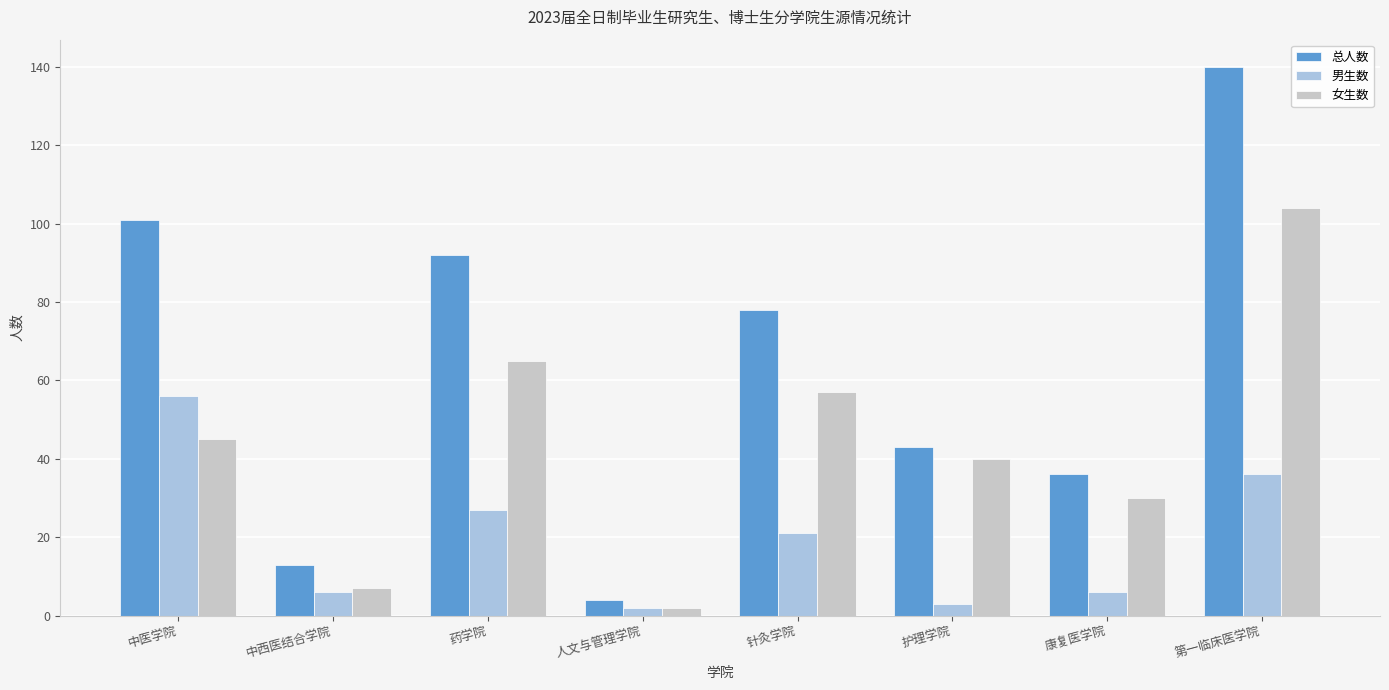

Which series has the largest total across all categories?

总人数